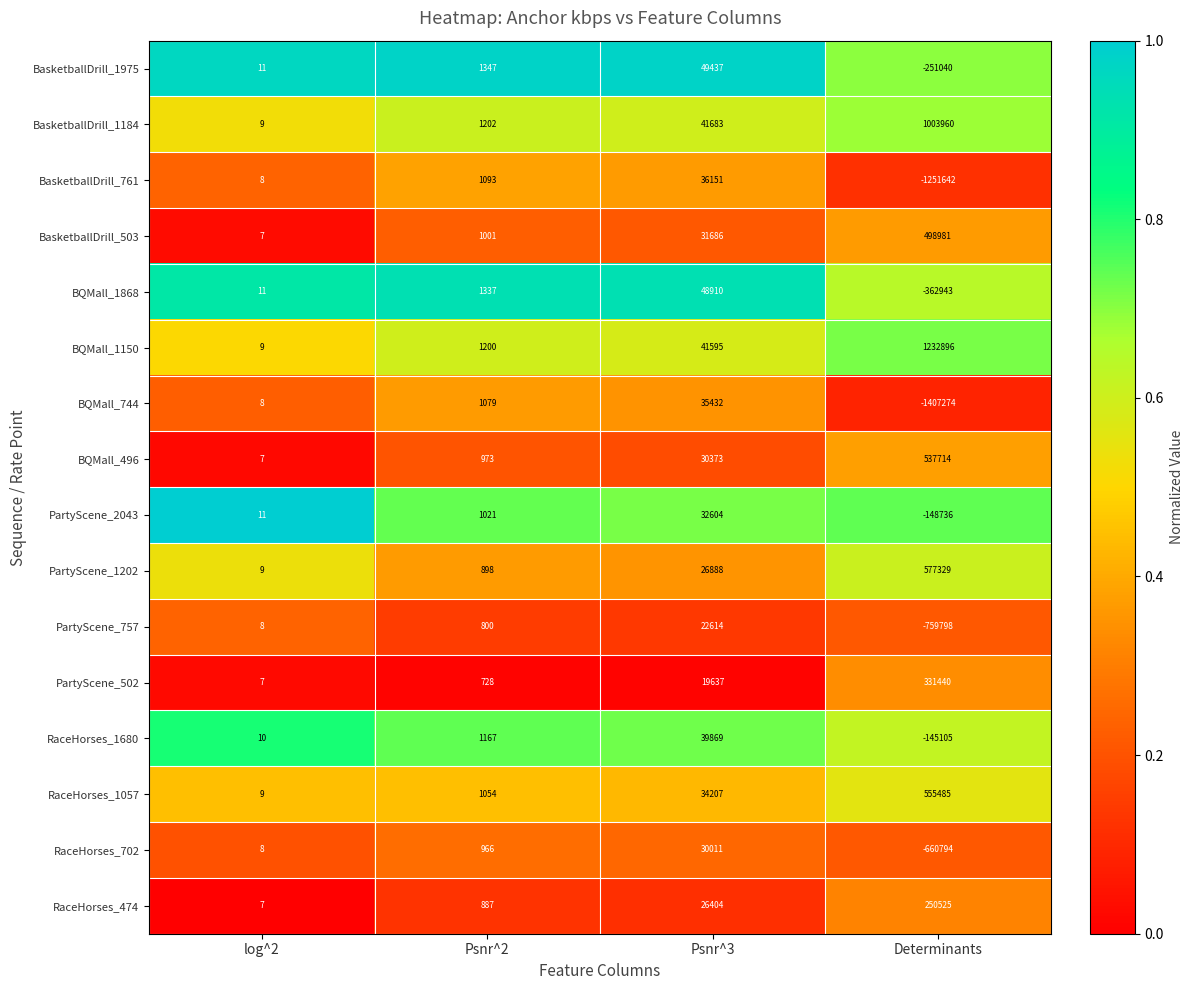

What is the sum of the BQMall_1150 values at Psnr^3 and Psnr^2?

42795